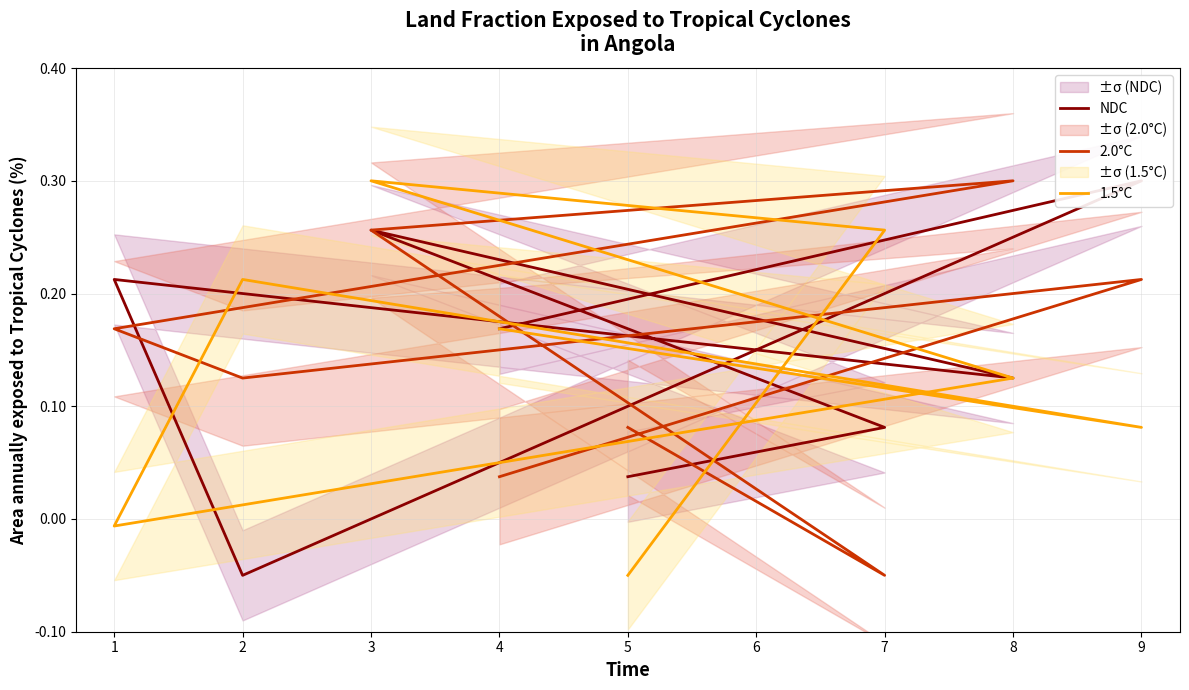

What are all the series names shown in the legend?

NDC, 2.0°C, 1.5°C